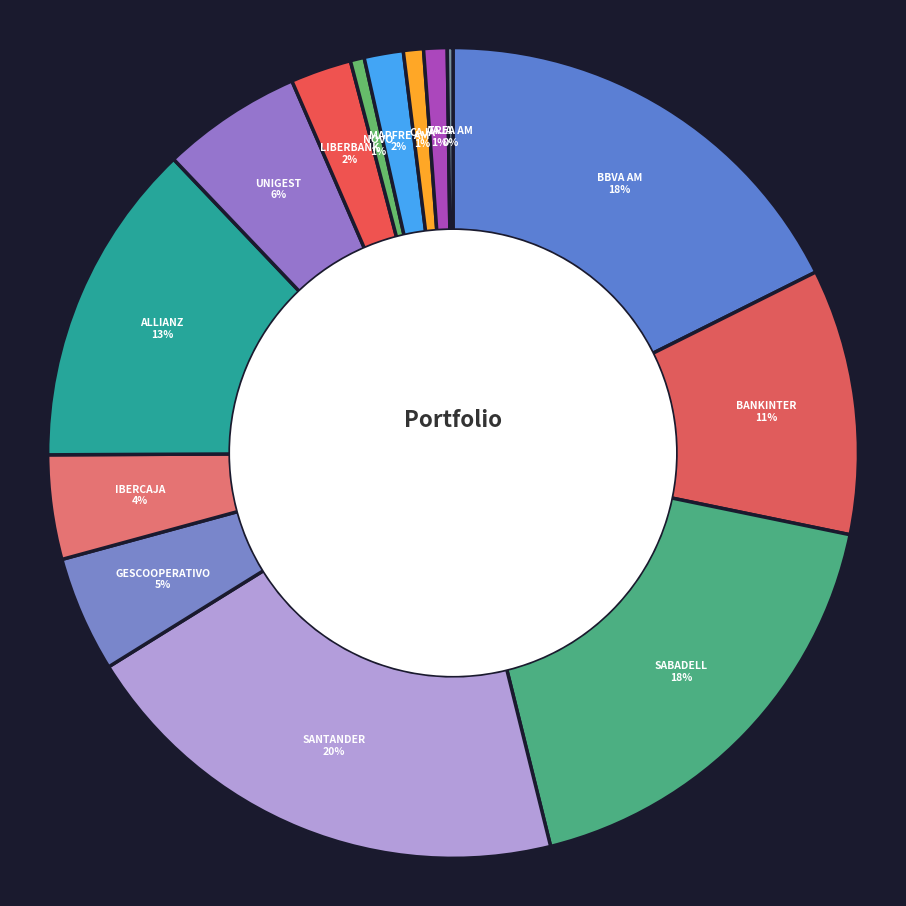

Which category has the smallest portion of the pie?

TREA AM